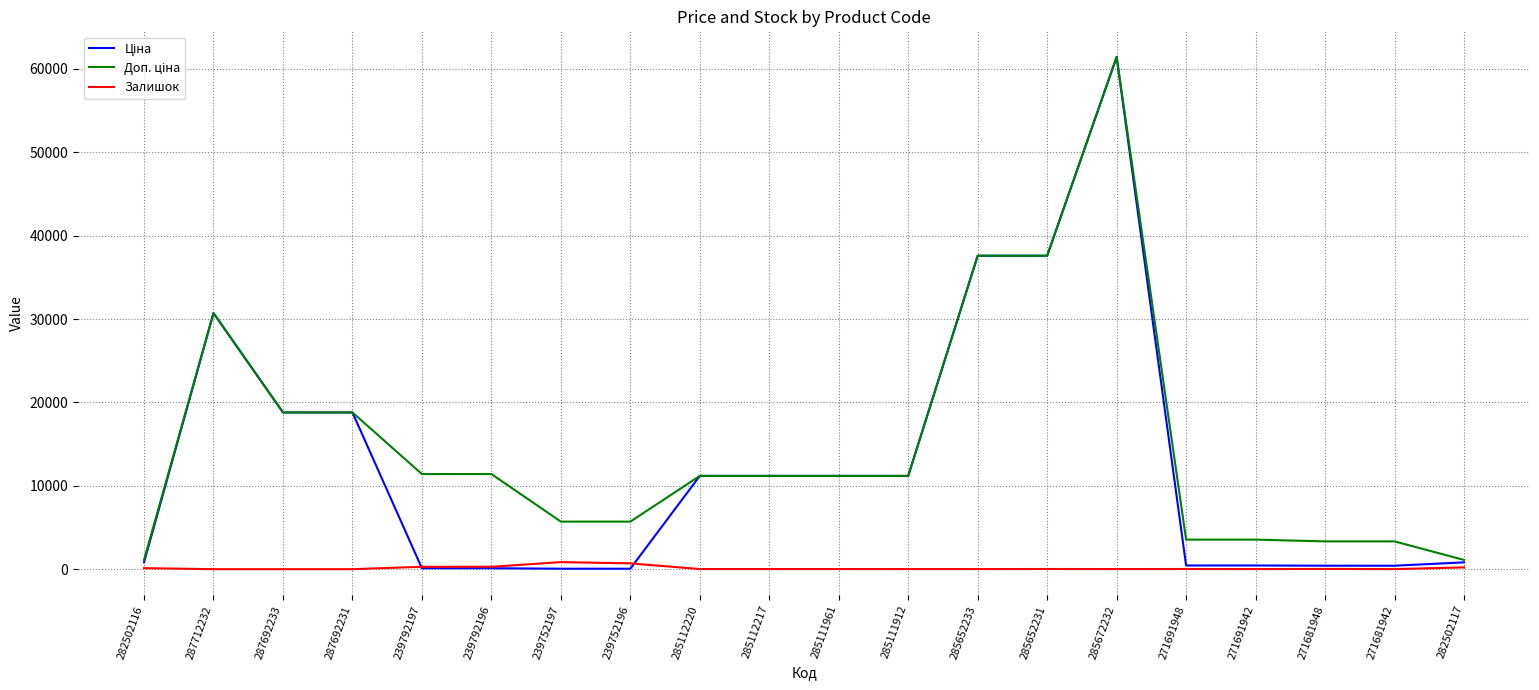

Which category has the highest value across all series?

285672232